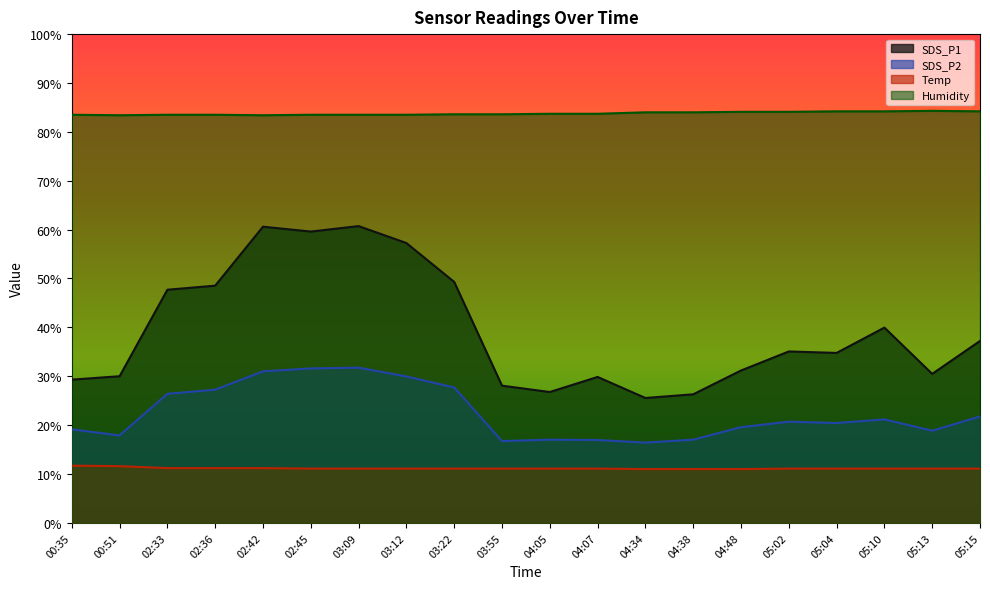

Reading left to right, list all the values displayed in this chart.

SDS_P1: 29.3	30.0	47.7	48.5	60.6	59.6	60.7	57.2	49.3	28.1	26.8	29.9	25.6	26.3	31.2	35.1	34.8	40.0	30.5	37.2
SDS_P2: 19.1	17.9	26.4	27.2	31.0	31.6	31.8	29.9	27.7	16.7	17.0	16.9	16.4	17.0	19.6	20.7	20.4	21.2	18.9	21.8
Temp: 11.7	11.6	11.2	11.2	11.2	11.1	11.1	11.1	11.1	11.1	11.1	11.1	11.0	11.0	11.0	11.1	11.1	11.1	11.1	11.1
Humidity: 83.5	83.4	83.5	83.5	83.4	83.5	83.5	83.5	83.6	83.6	83.7	83.7	84.0	84.0	84.1	84.1	84.2	84.2	84.3	84.2